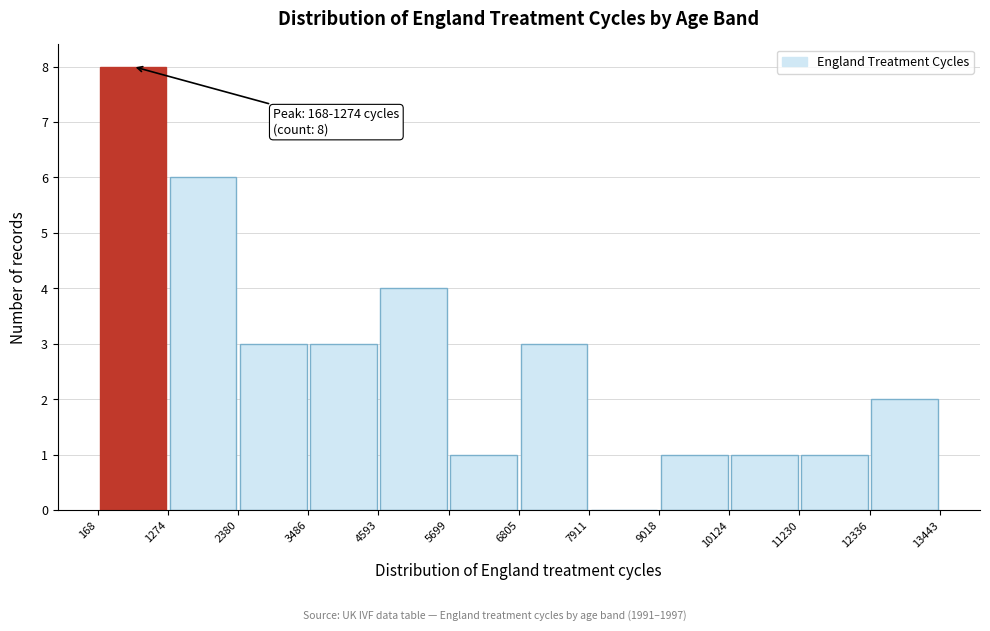

Over which range of the x-axis is the bar tallest?

168 to 1274